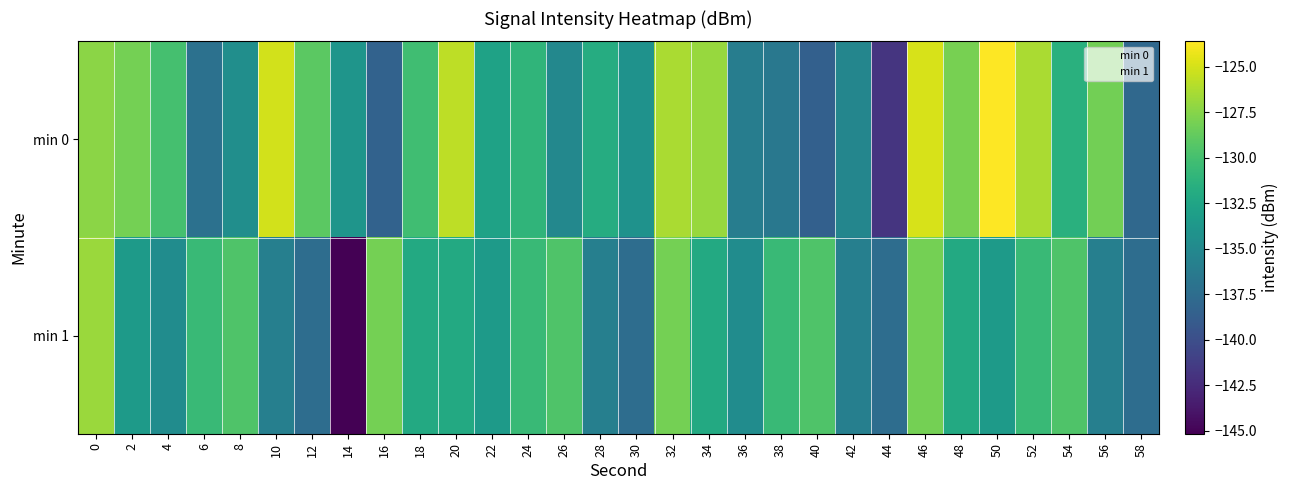

At which category is the sum across all series the highest?

46